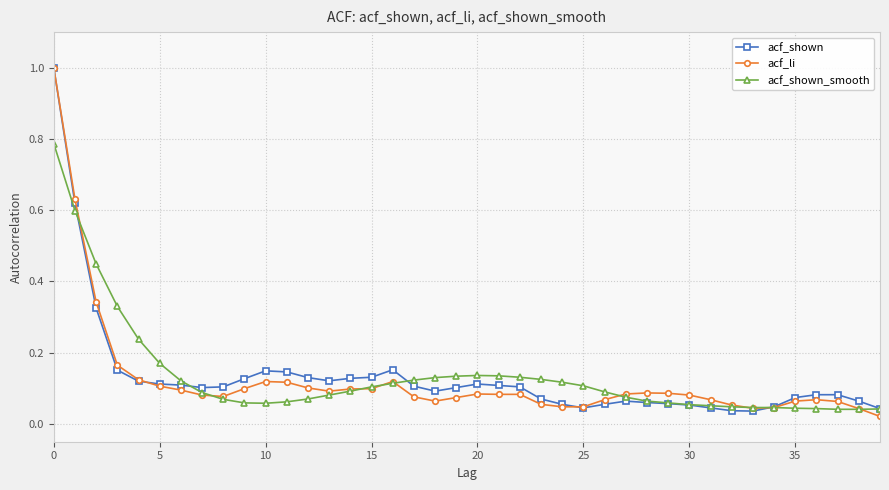

At how many categories does at least one series exceed 0?

40